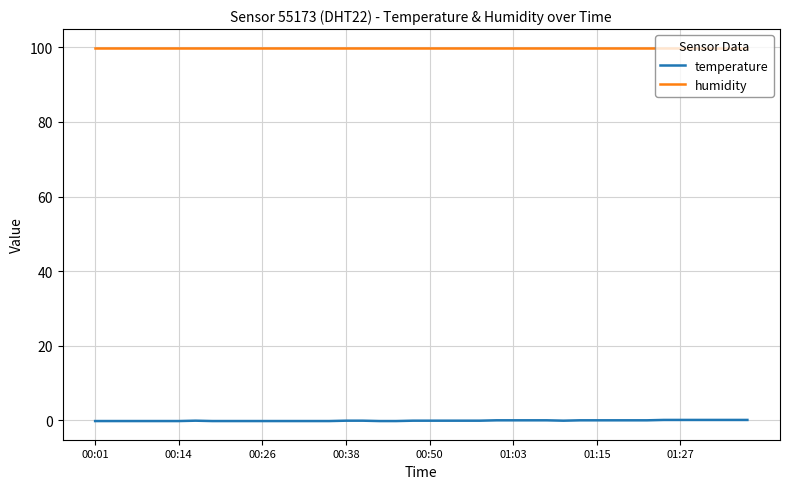

True or false: temperature and humidity intersect in this chart.

False